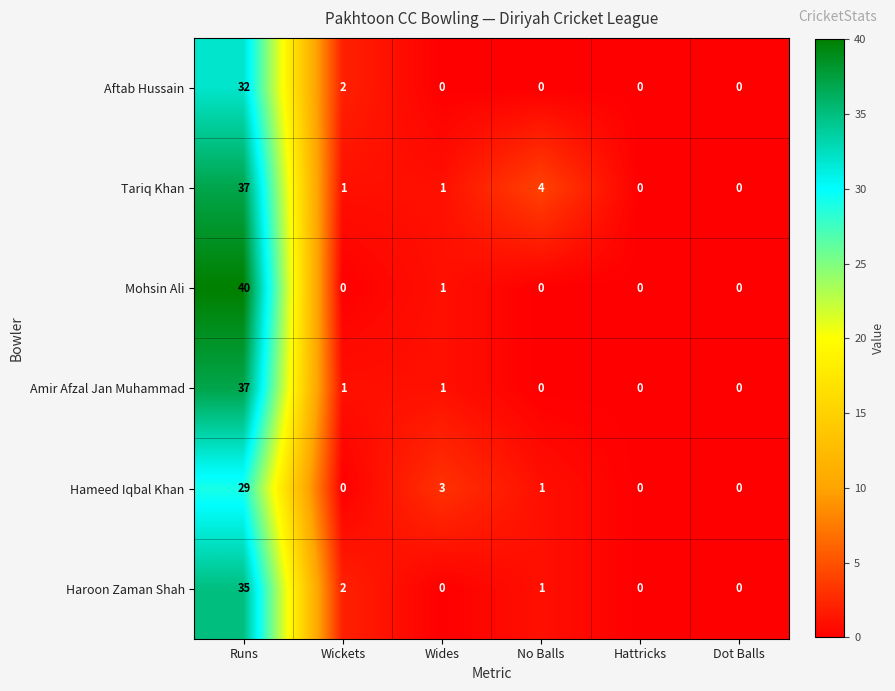

What is the spread (max minus min) of values at Wides?

3